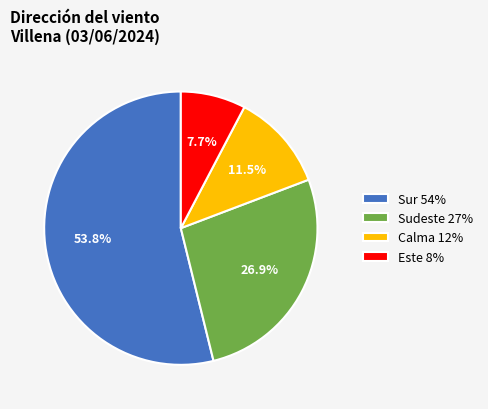

Is the sum of Calma 12% and Sudeste 27% greater than half?

No